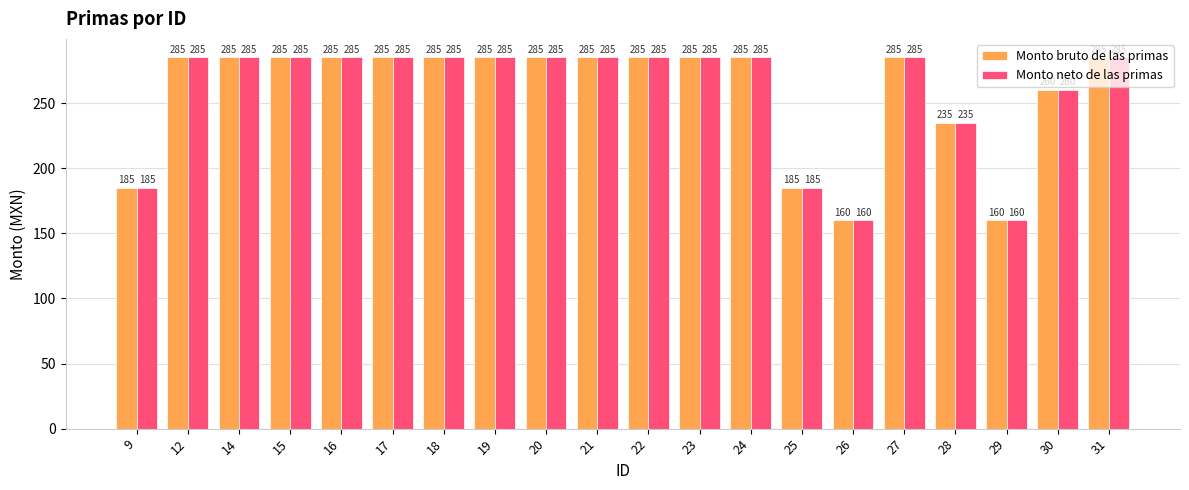

How many bars are there in each group?

2